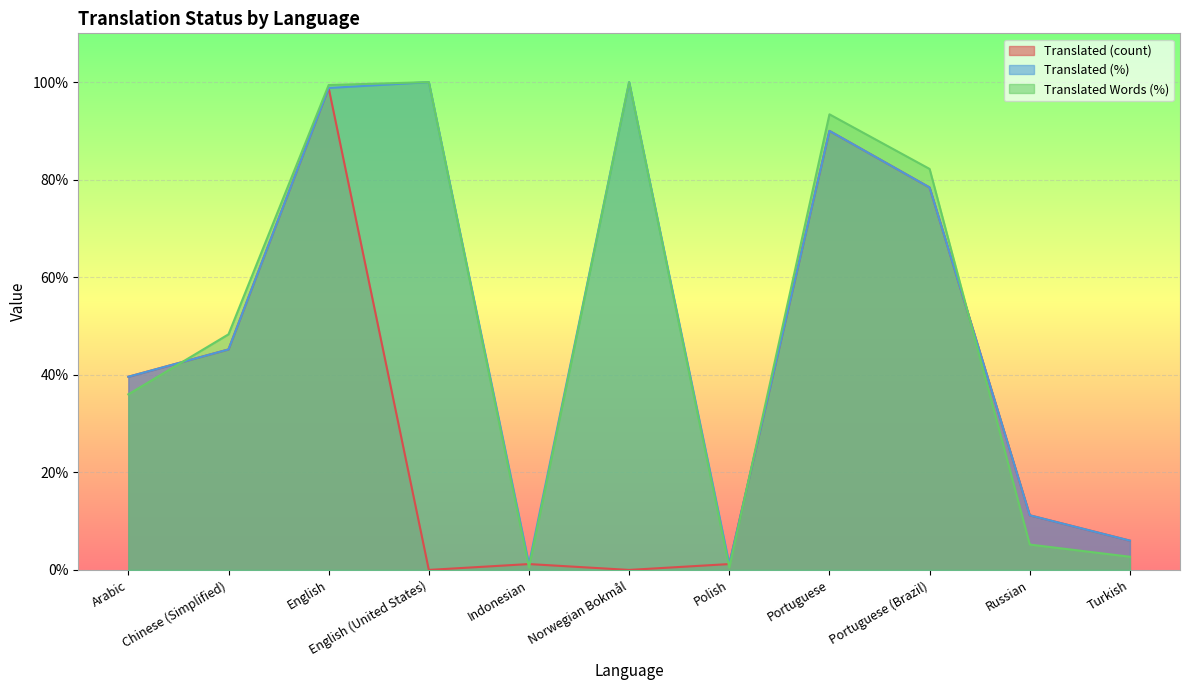

The value of translated_percent at Indonesian is 1.2. True or false?

True